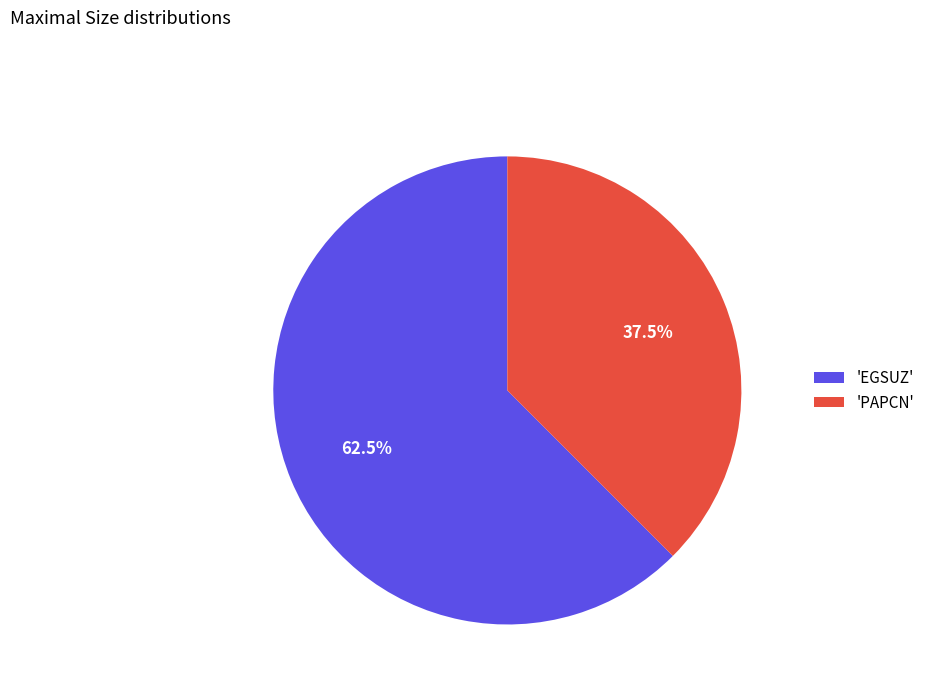

Which category has the smallest portion of the pie?

'PAPCN'